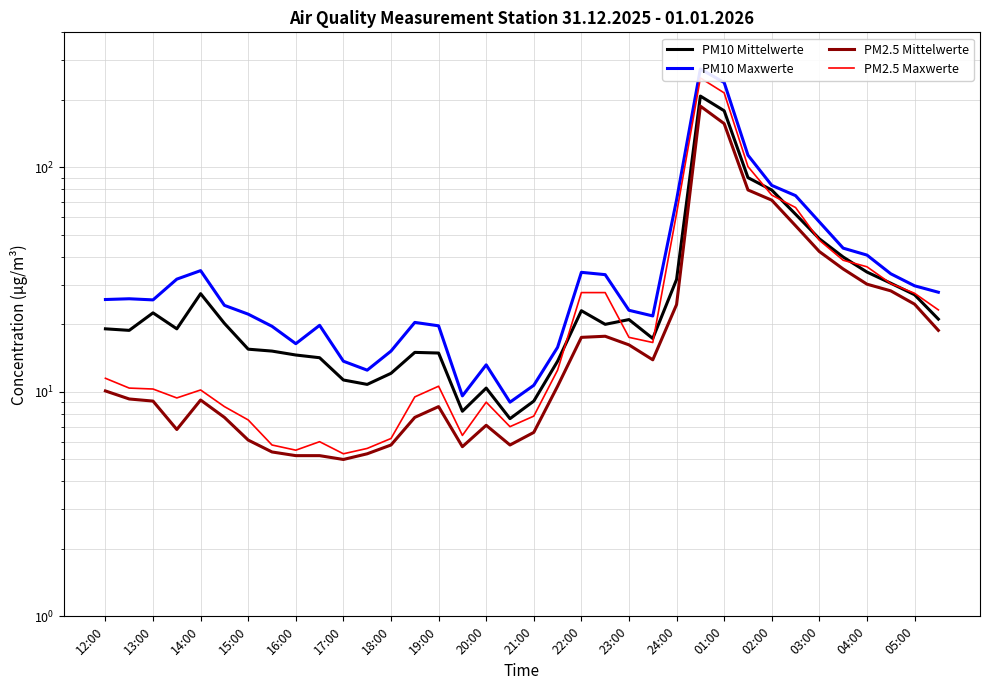

Which series has the largest total across all categories?

PM10 Maxwerte